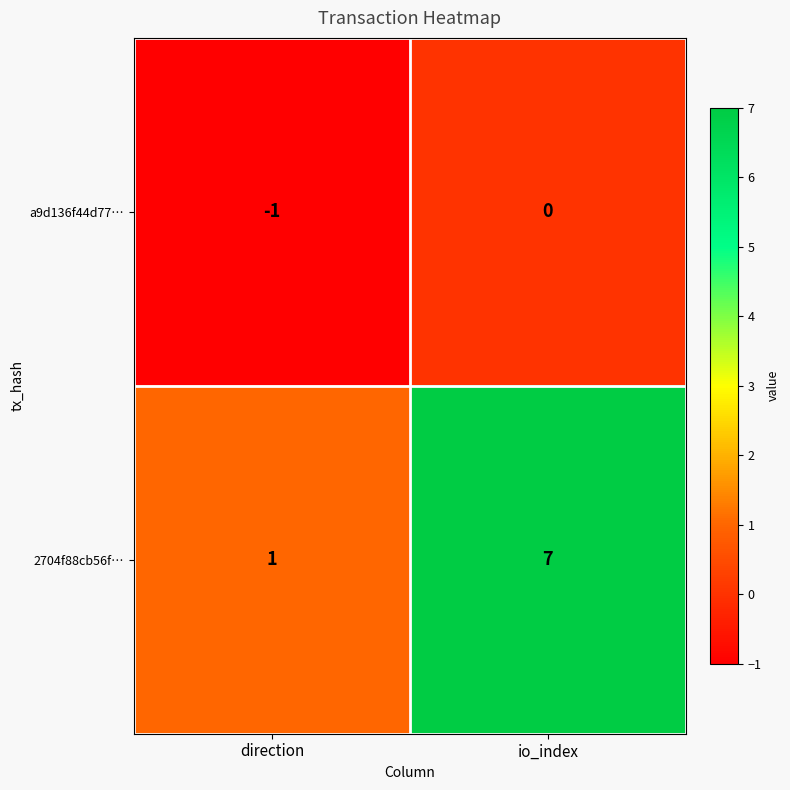

Reading right to left, extract all data points from this chart.

a9d136f44d77…: io_index=0	direction=-1
2704f88cb56f…: io_index=7	direction=1